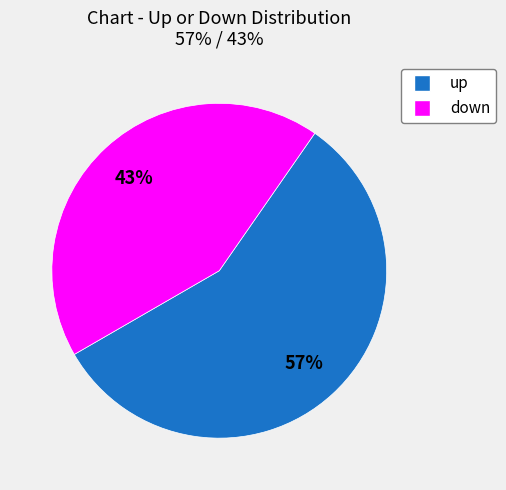

How many segments does this pie chart have?

2